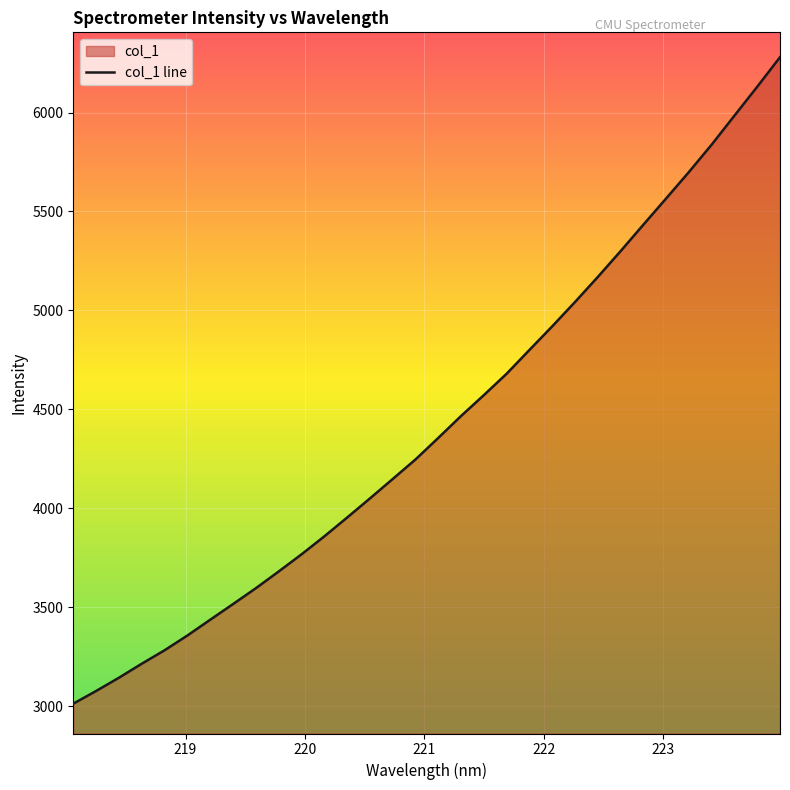

What is the greatest value displayed?

6279.4